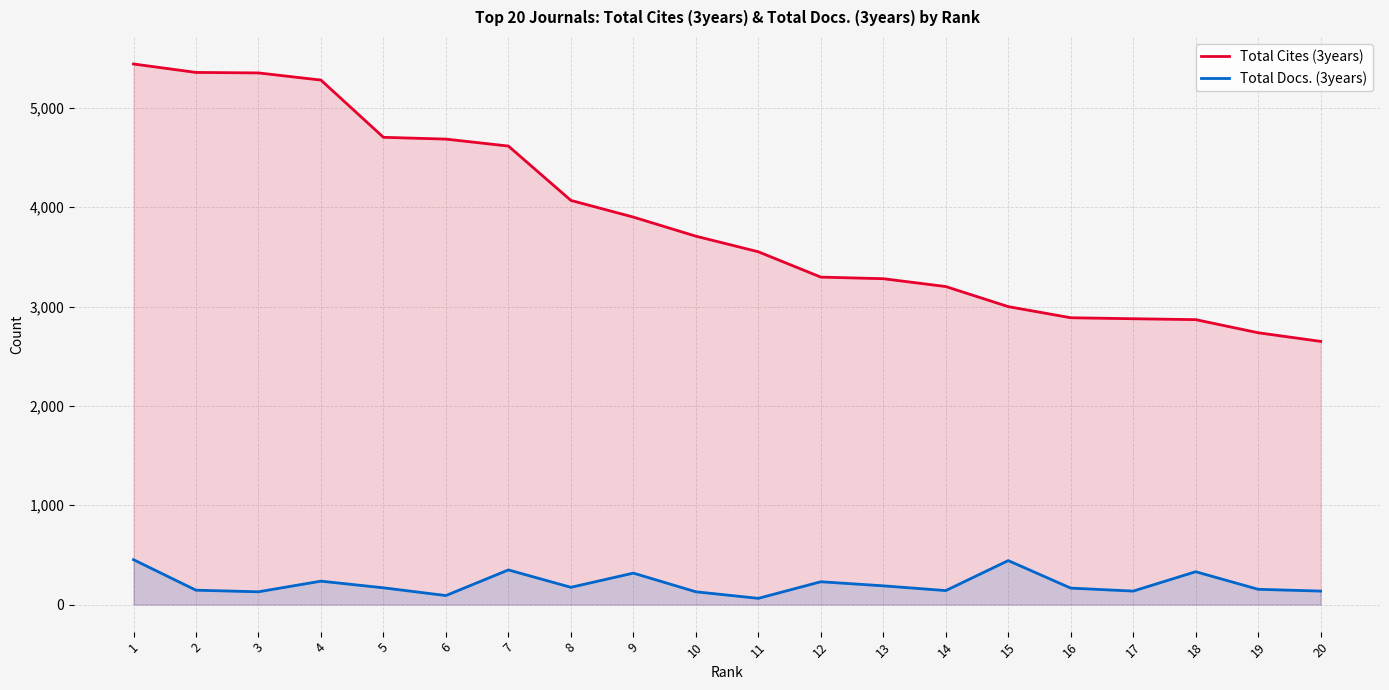

What is the lowest value of the Total Docs. (3years) series?

63